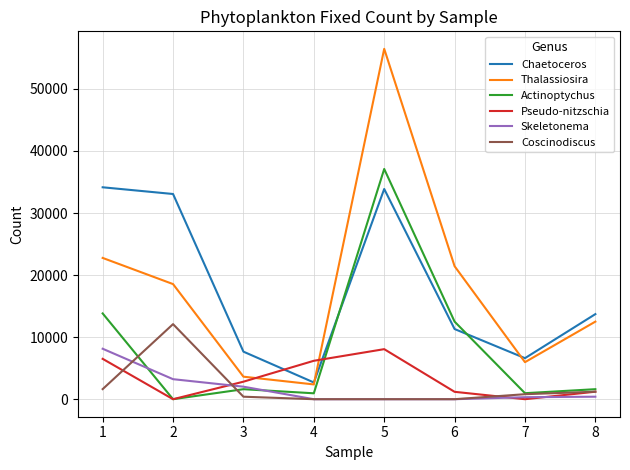

True or false: Skeletonema has a value of 403 at 8.

True